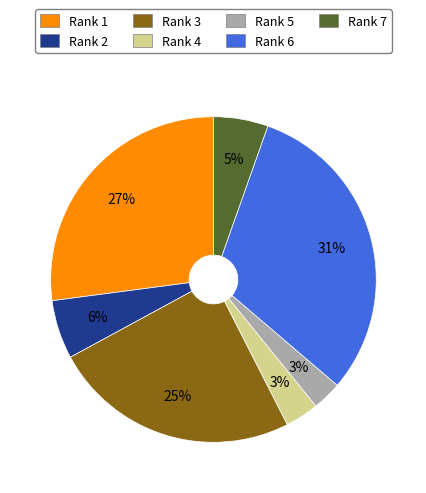

Does any single category account for the majority?

No